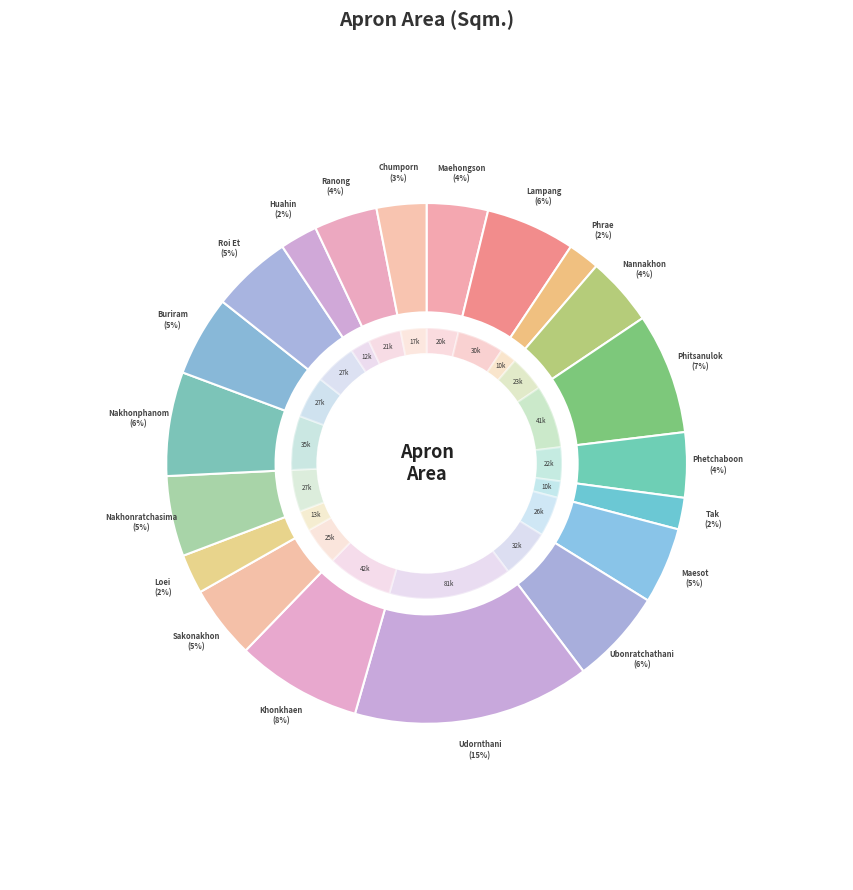

To the nearest percent, what is the combined percentage of Ranong and Maehongson?

8%